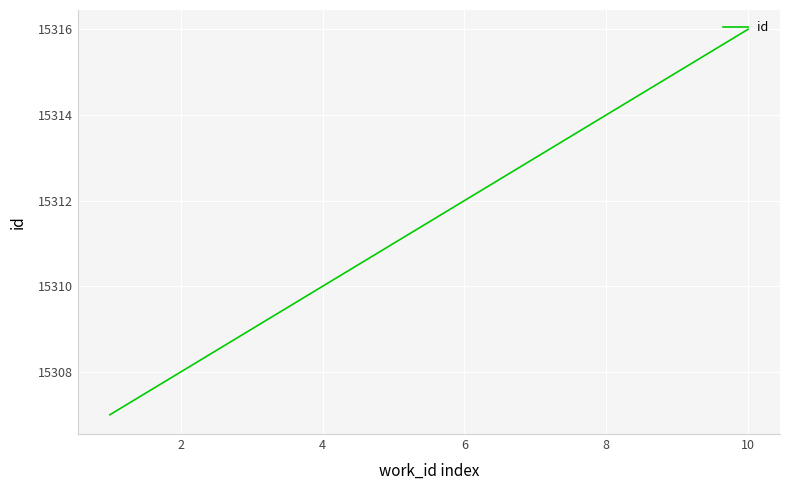

What is the sum of all values?

153115